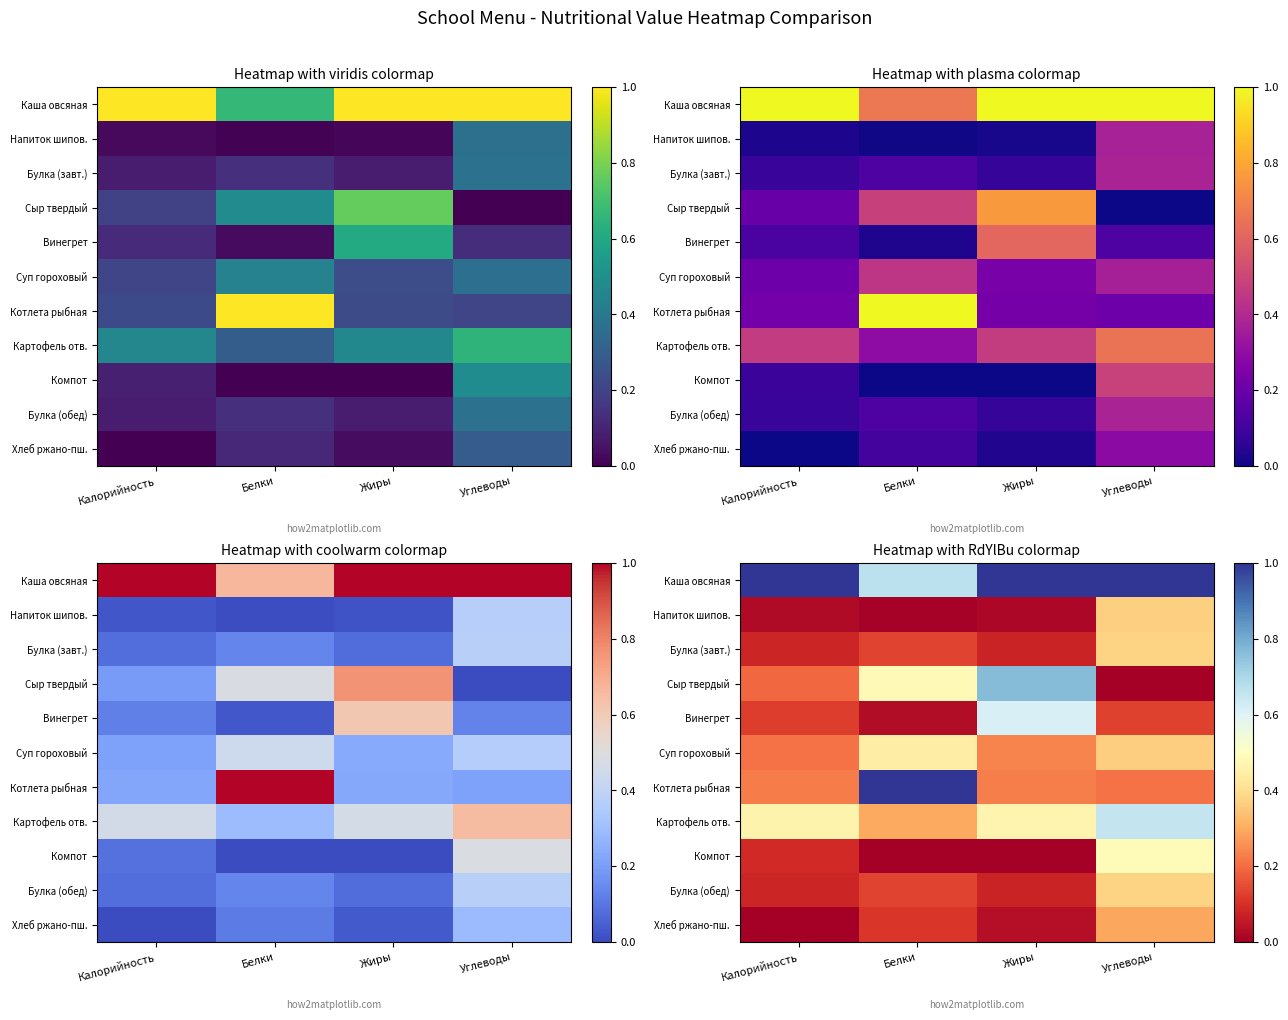

What is the spread (max minus min) of values at Жиры?

1.0